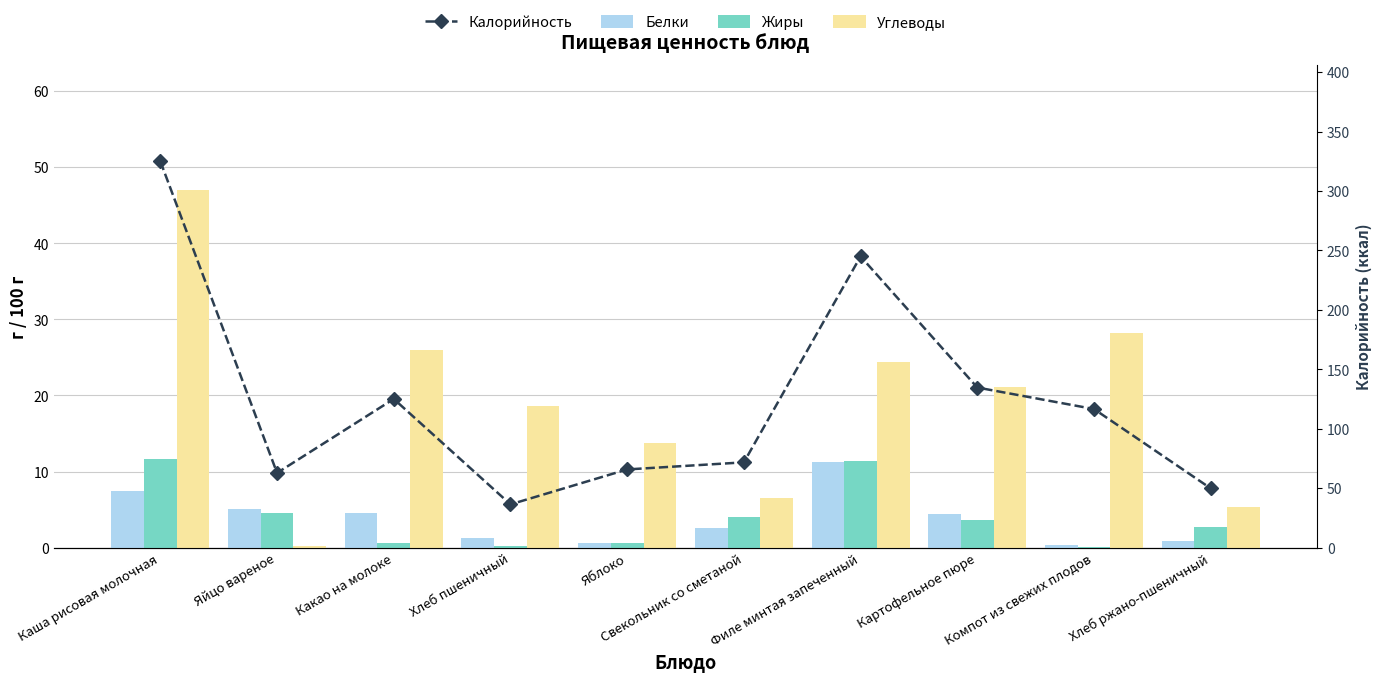

What is the label of the 5th bar from the left?

Яблоко